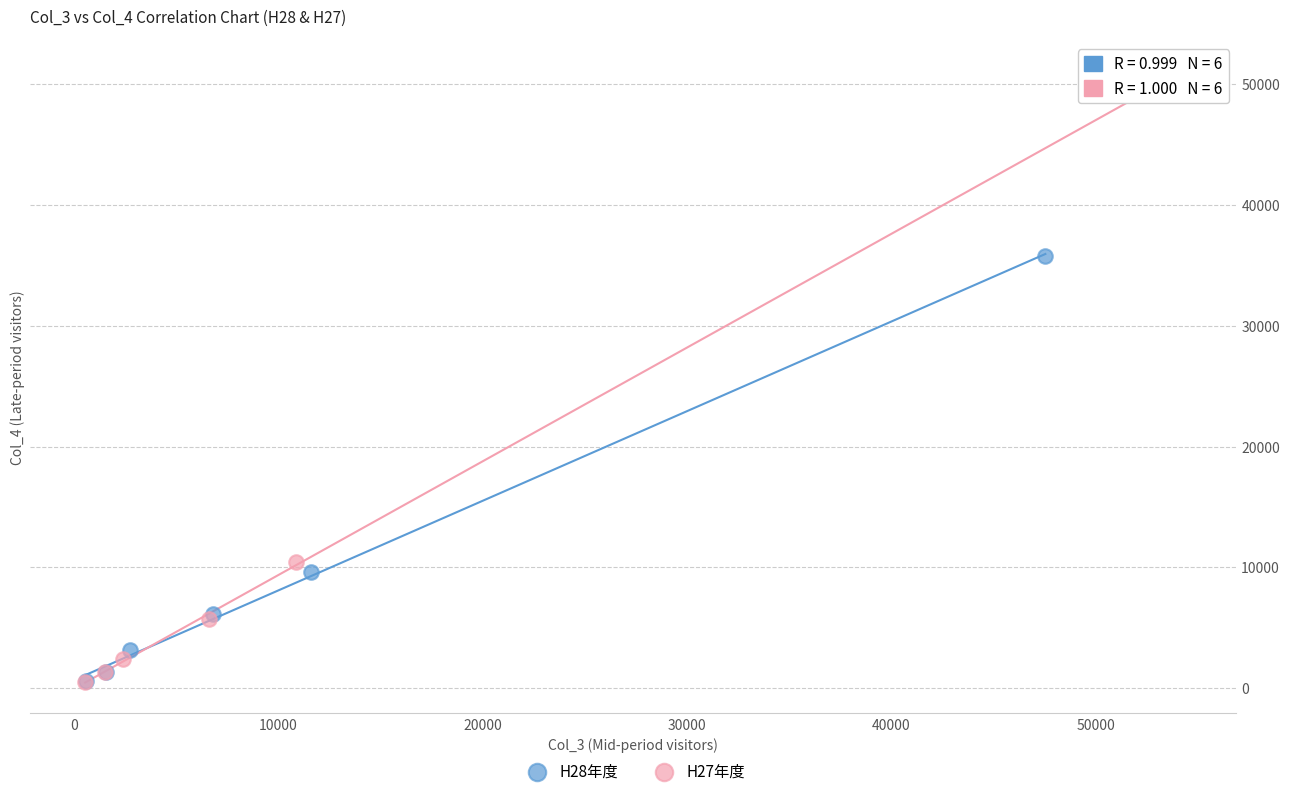

Which series has the largest Y range (max minus min)?

H27年度